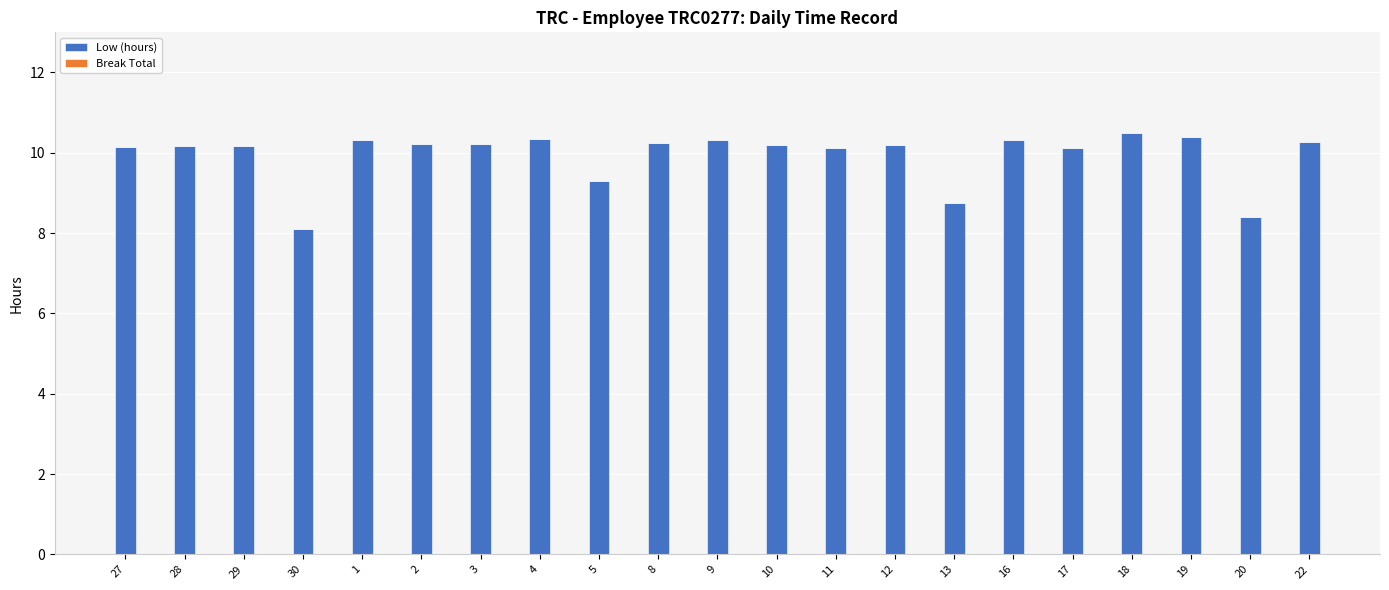

The value at 1 is 16.8. True or false?

False